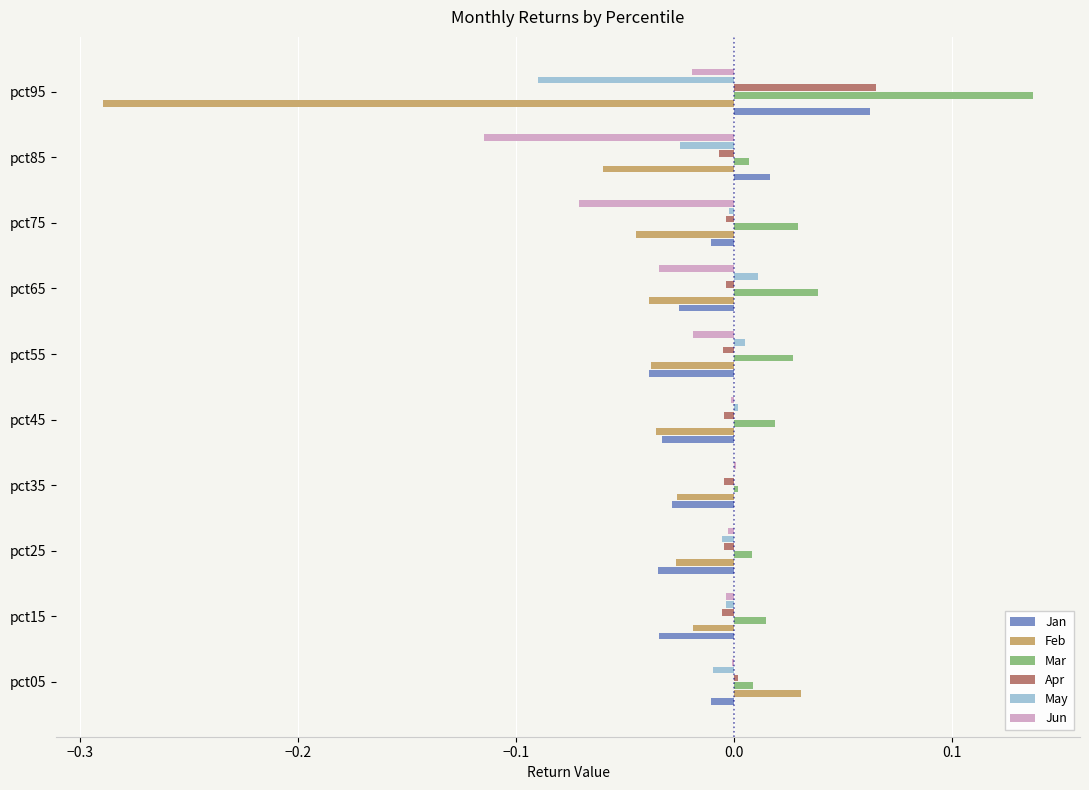

Which series changed the most between pct35 and pct75?

Jun